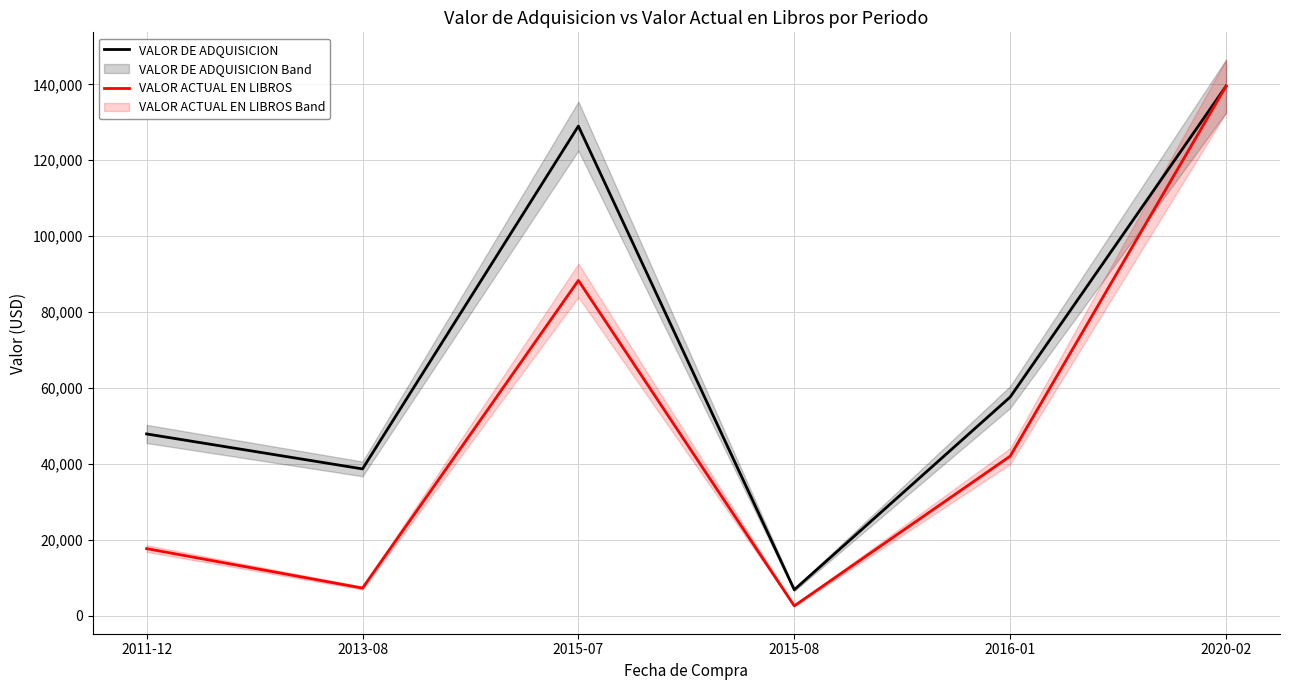

The value of VALOR DE ADQUISICION at 2013-08 is 38729.6. True or false?

True